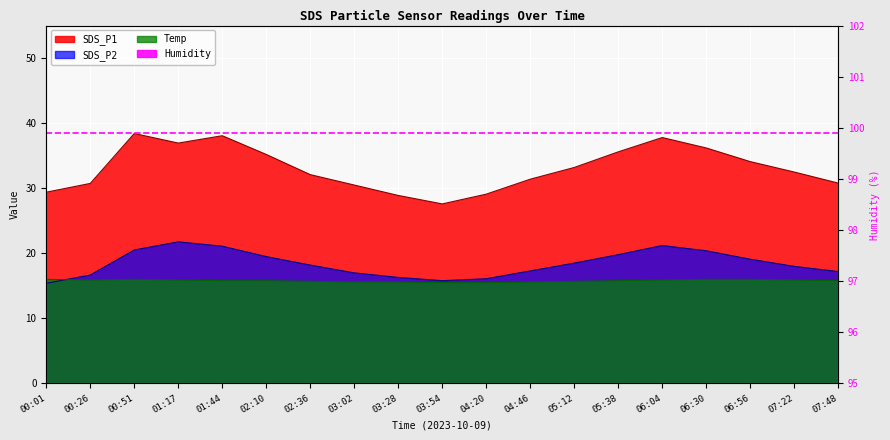

How many data points does each series have?

19